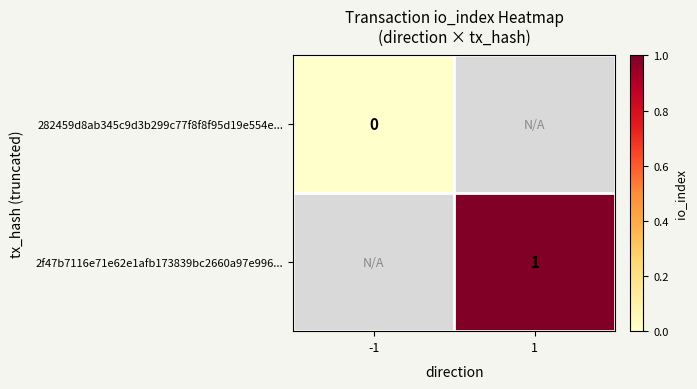

The value of 2f47b7116e71e62e1afb173839bc2660a97e996... at 1 is 1. True or false?

True